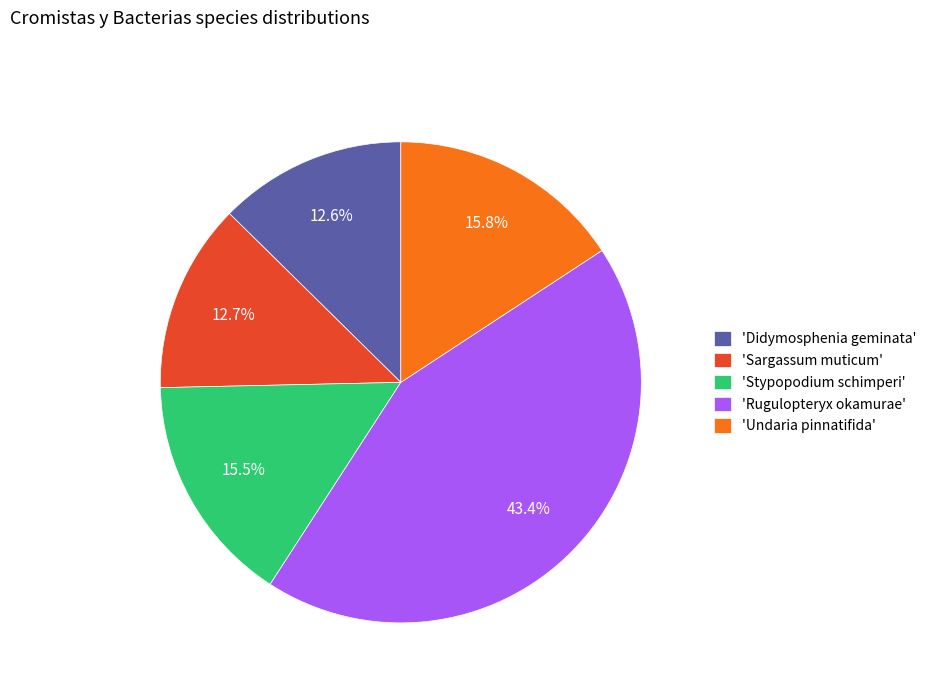

What percentage do 'Rugulopteryx okamurae' and 'Sargassum muticum' together represent?

56.1%